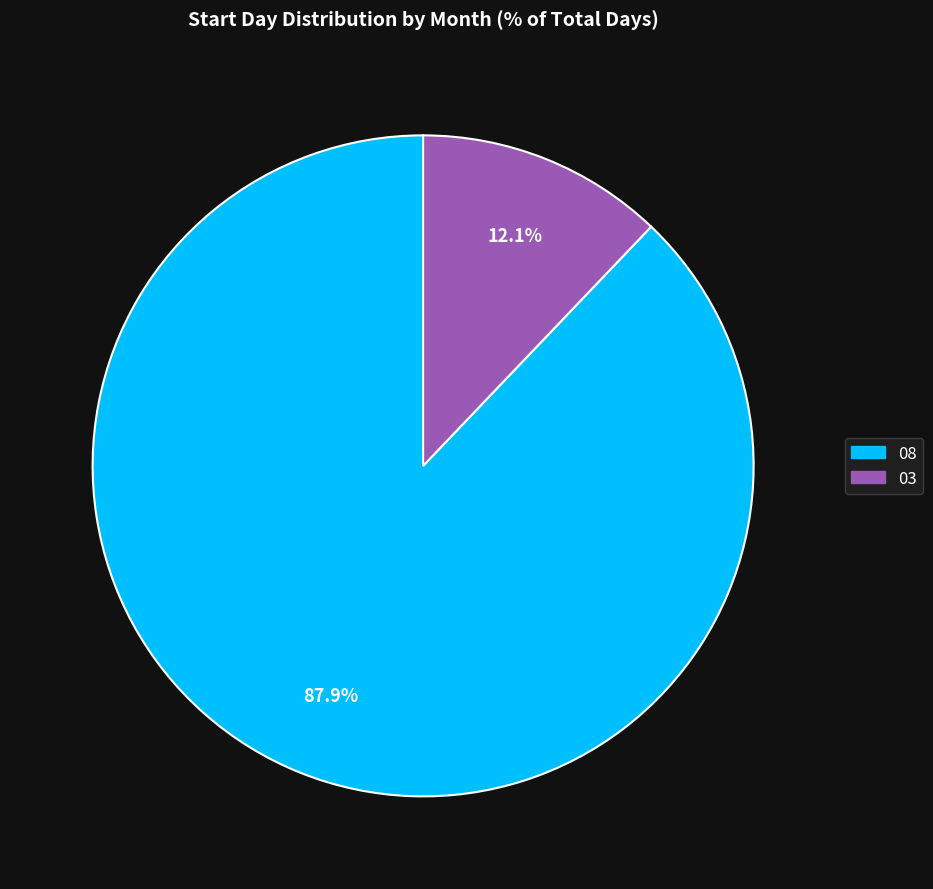

Which category has the biggest portion of the pie?

08